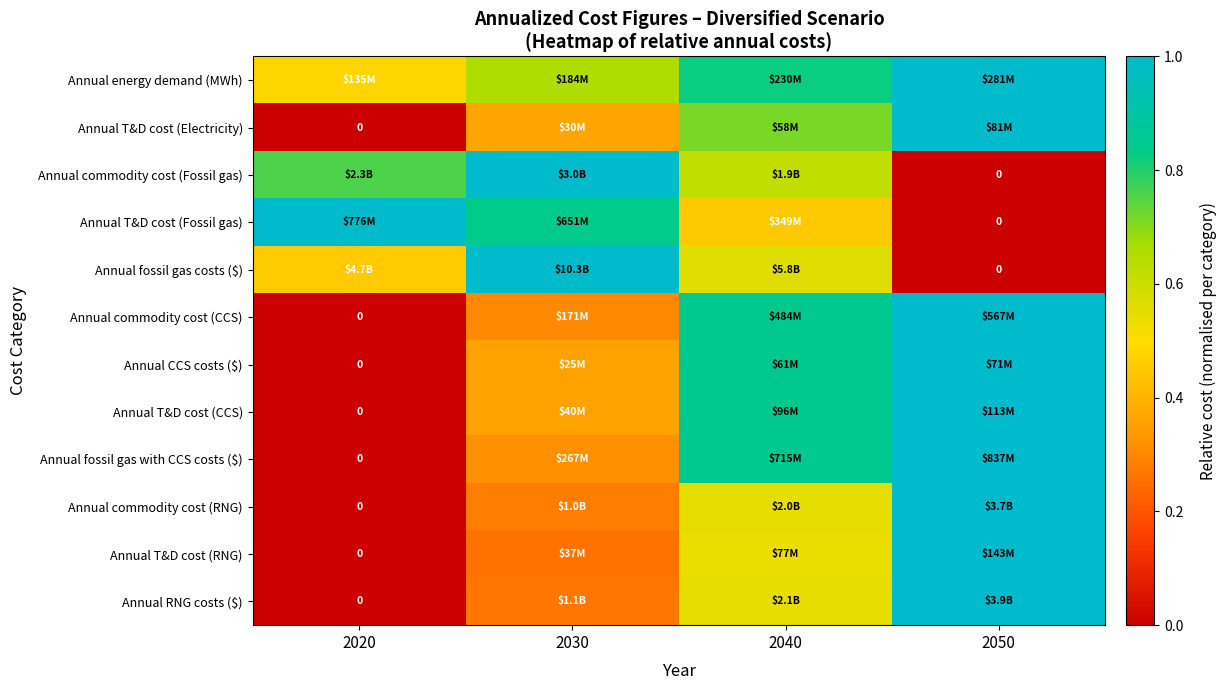

At how many categories does at least one series exceed 0?

4